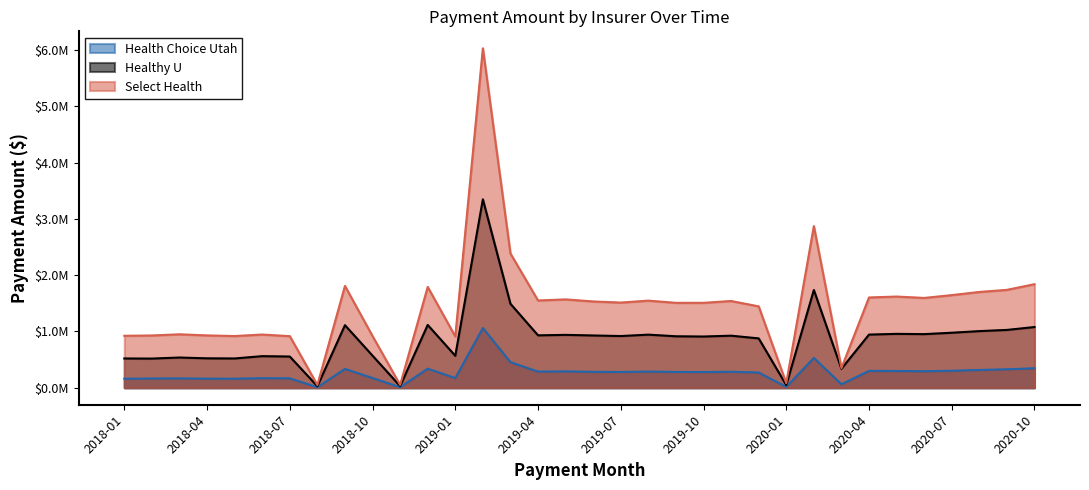

What are all the series names shown in the legend?

Health Choice Utah, Healthy U, Select Health